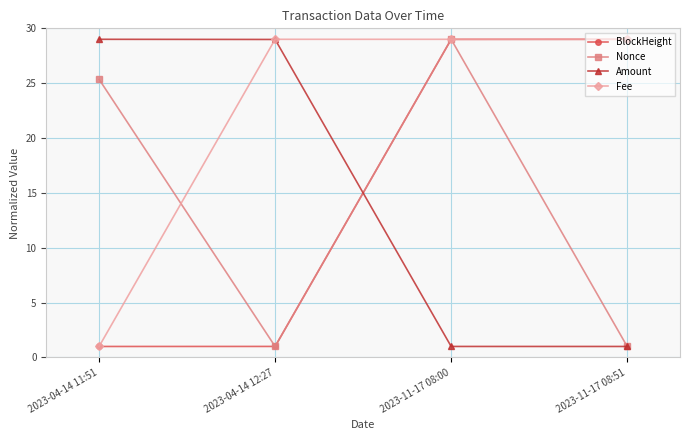

What is the spread (max minus min) of values at 2023-11-17 08:00?

28.0